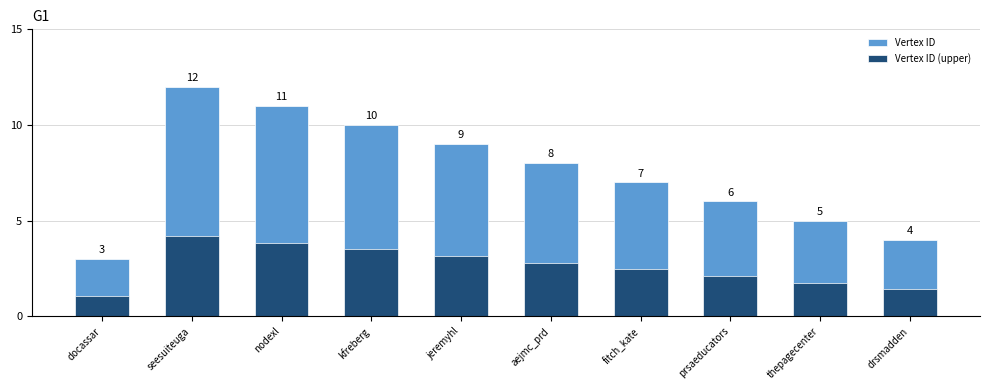

At which label does Vertex ID first exceed 8?

seesuiteuga